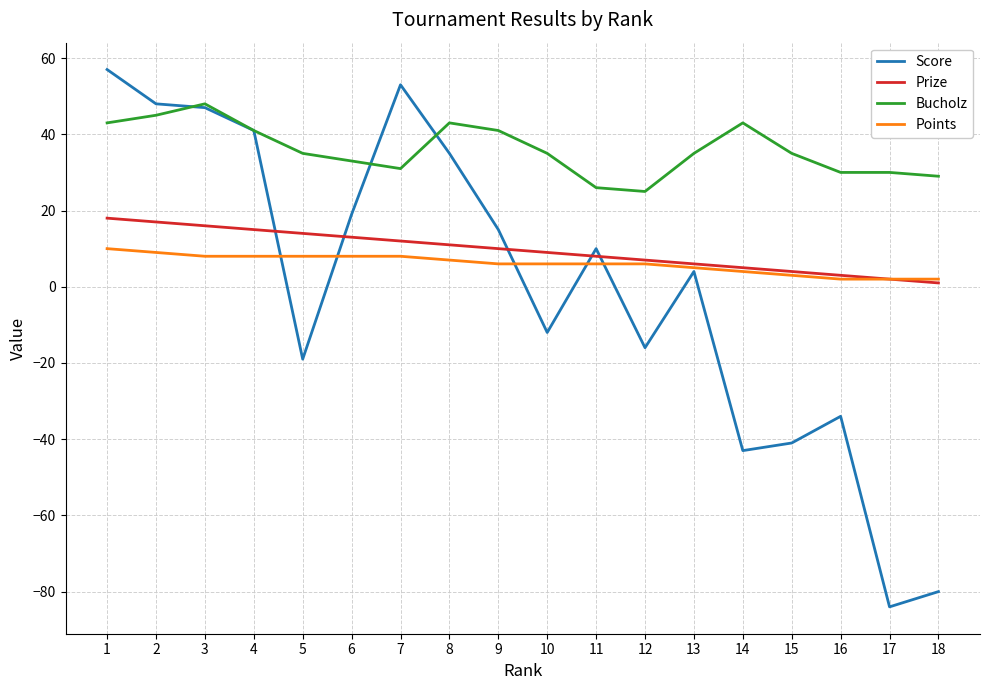

True or false: Bucholz has a value of 59 at 10.

False